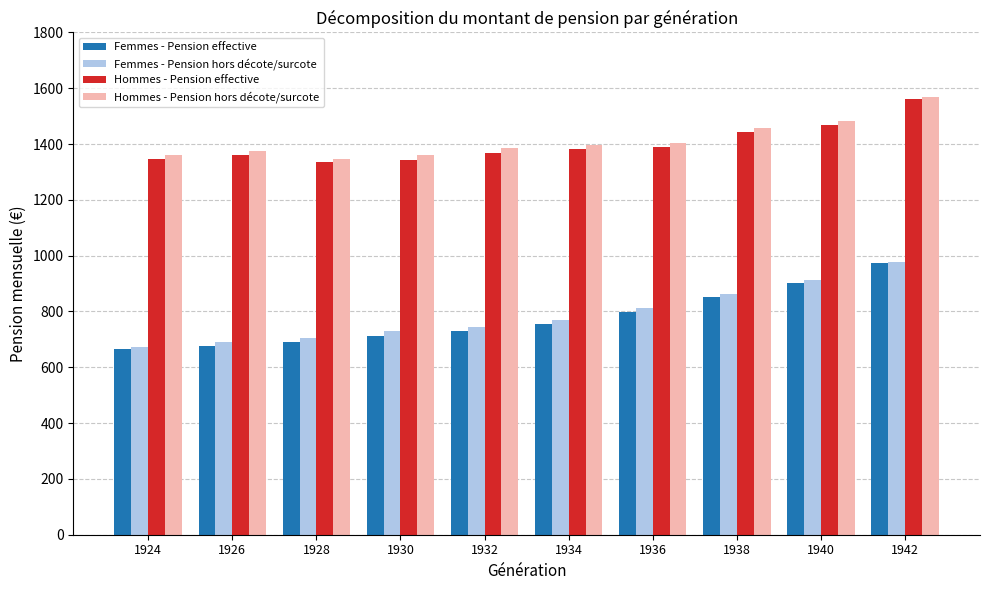

Which category has the highest value in the Hommes - Pension hors décote/surcote series?

1942